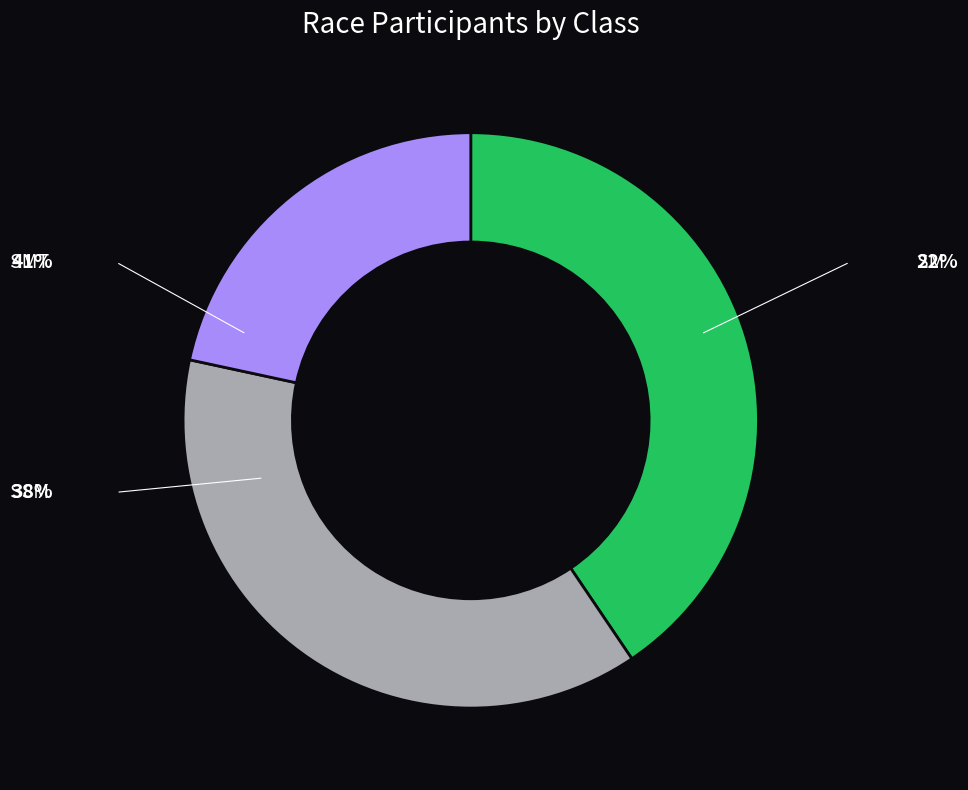

Is there any slice that represents more than half of the pie?

No